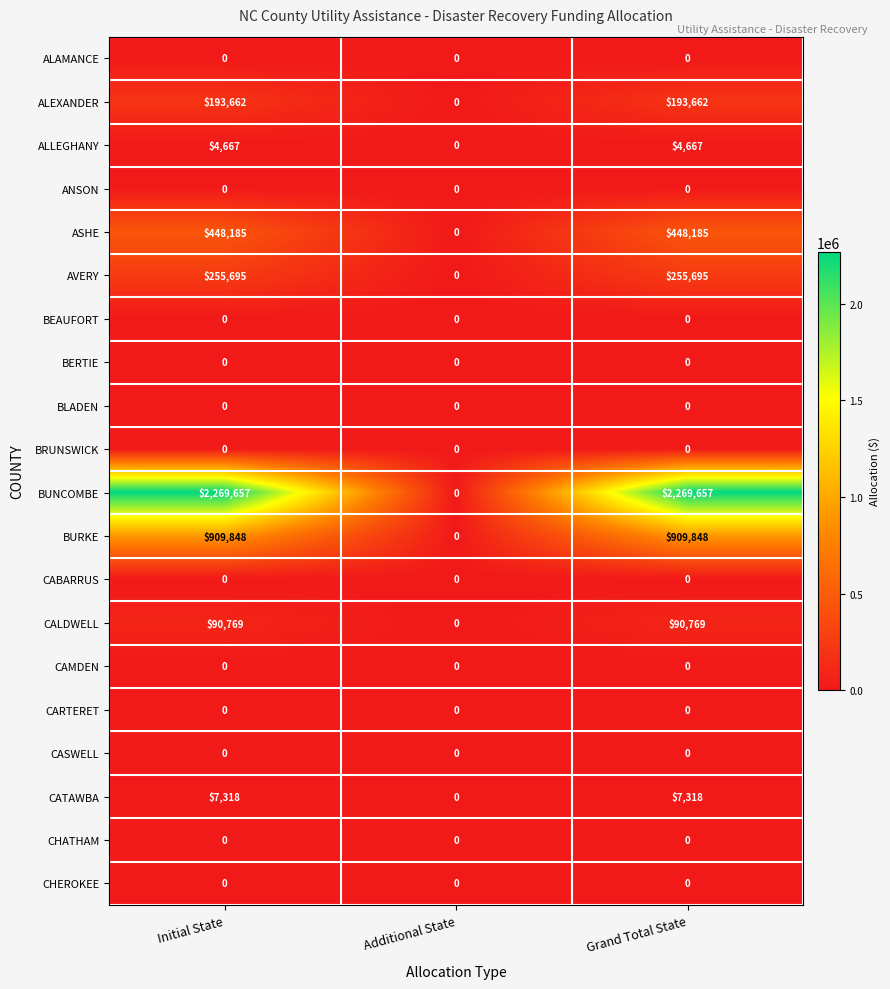

How many categories are shown in the chart?

3